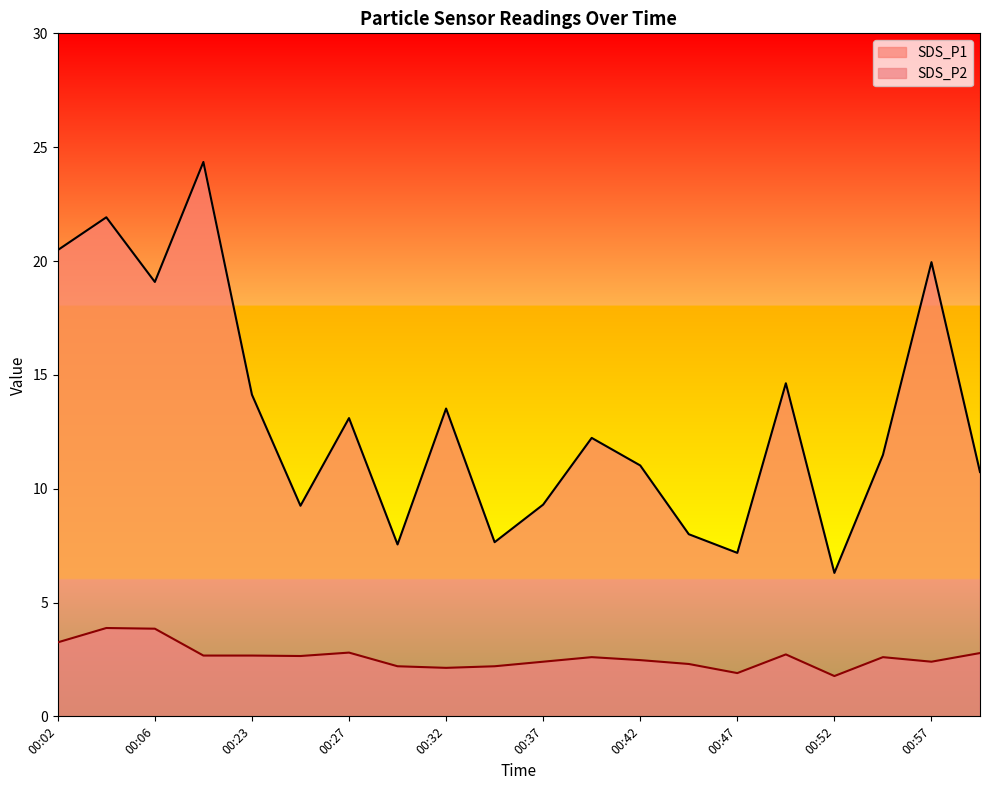

What is the value of the SDS_P1 point at the 14th from the left?

8.0